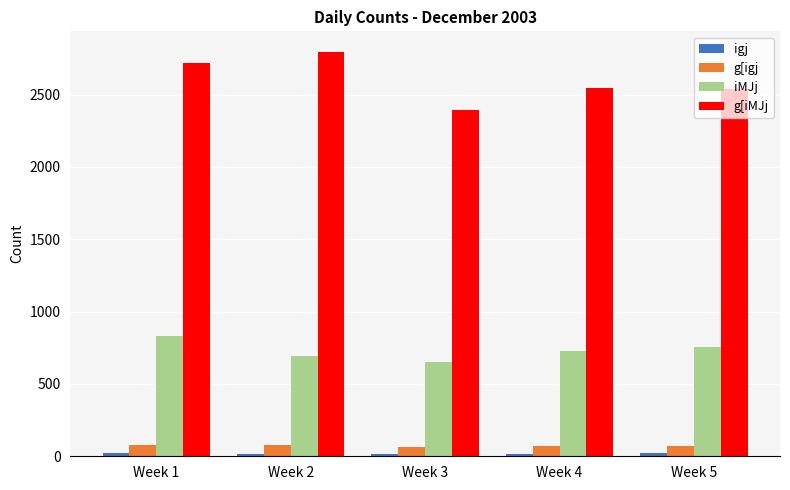

True or false: g[iMJj has a value of 2798 at Week 2.

True